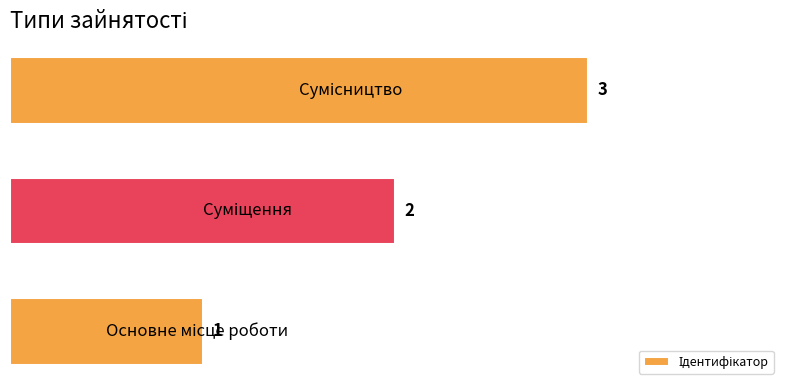

How many values are between 1 and 3?

3